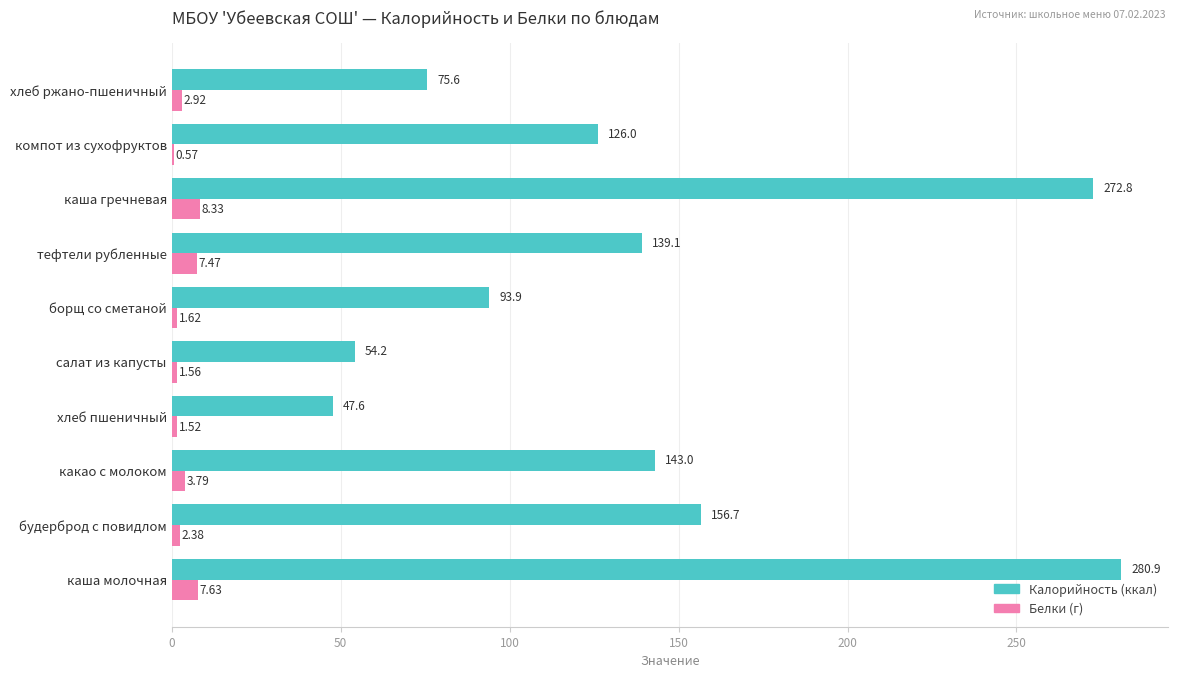

What is the total value across all series at компот из сухофруктов?

126.6